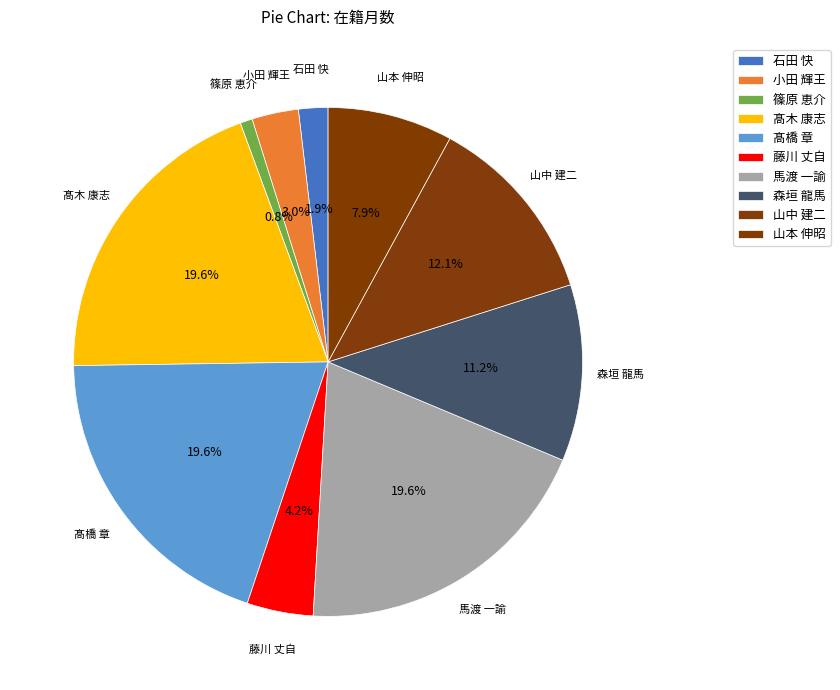

How many slices are in this pie chart?

10